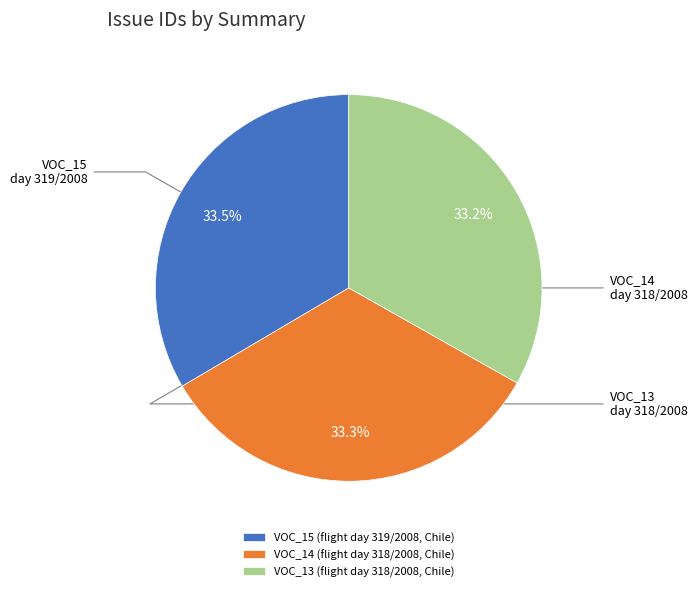

Rank the categories by value from lowest to highest.

VOC_13 (flight day 318/2008, Chile), VOC_14 (flight day 318/2008, Chile), VOC_15 (flight day 319/2008, Chile)